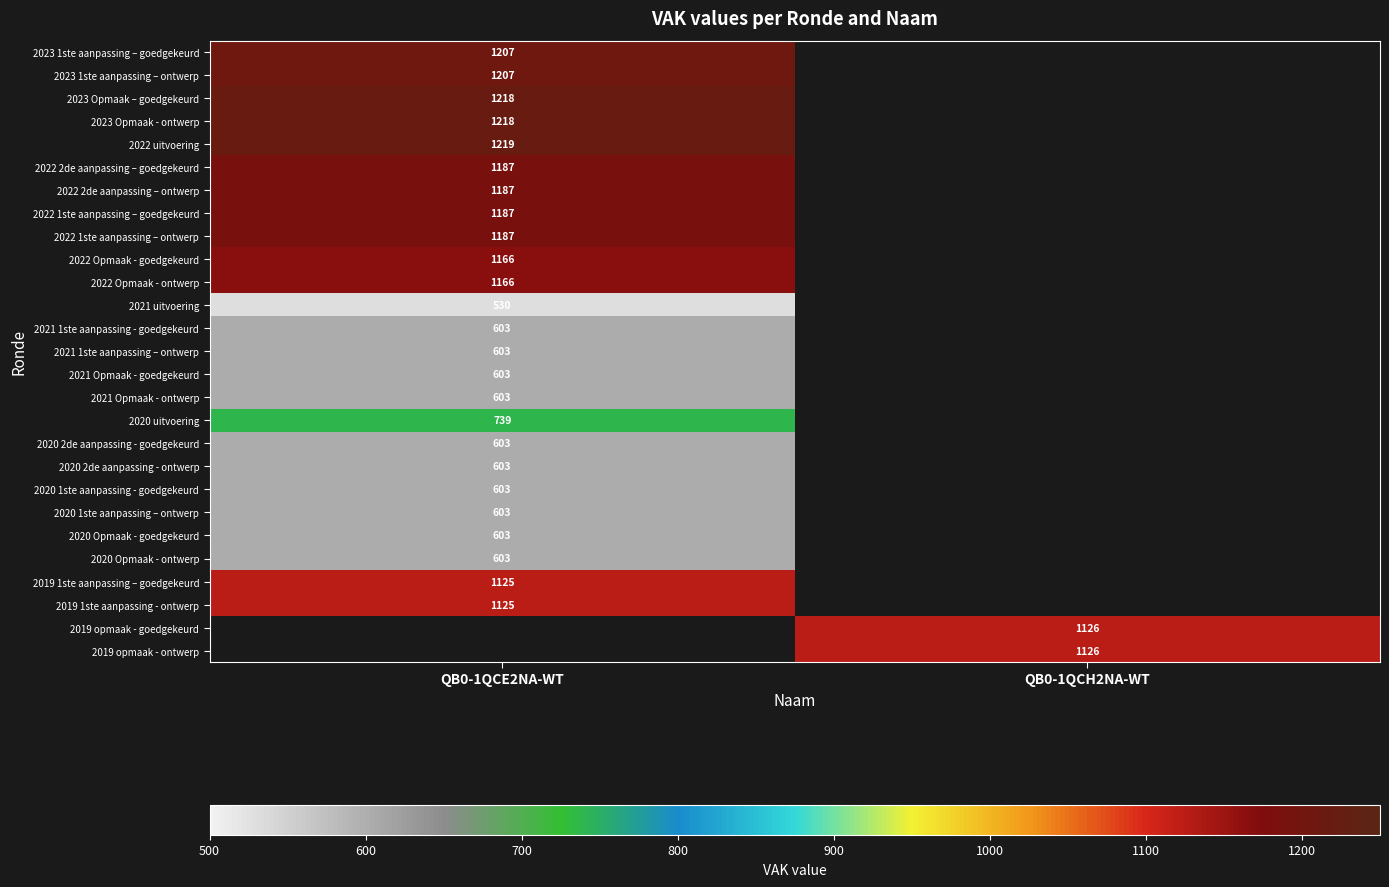

What is the smallest value displayed?

530.0